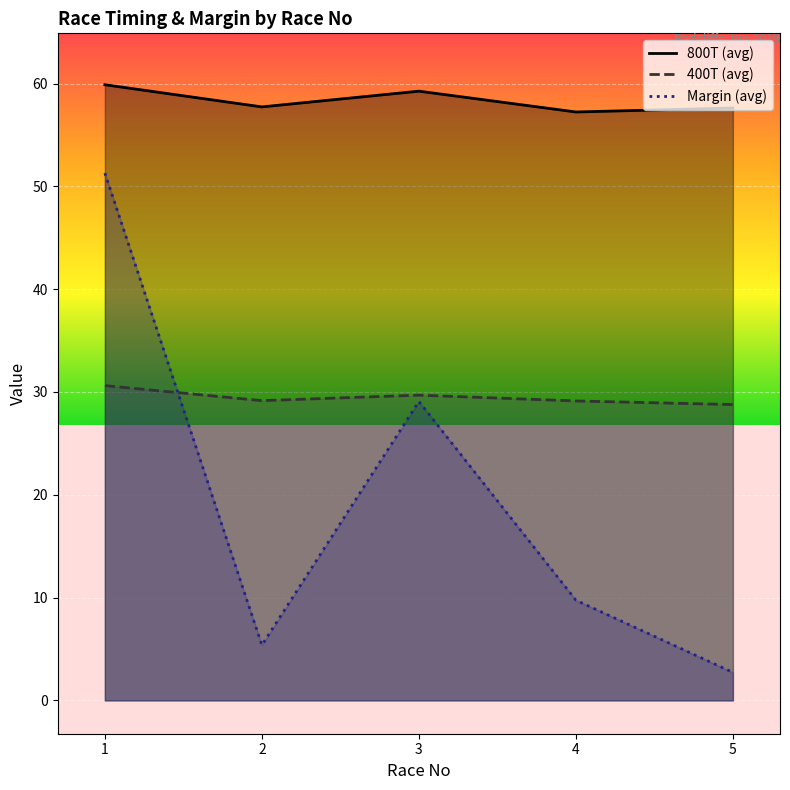

What are all the series names shown in the legend?

800T, 400T, Margin